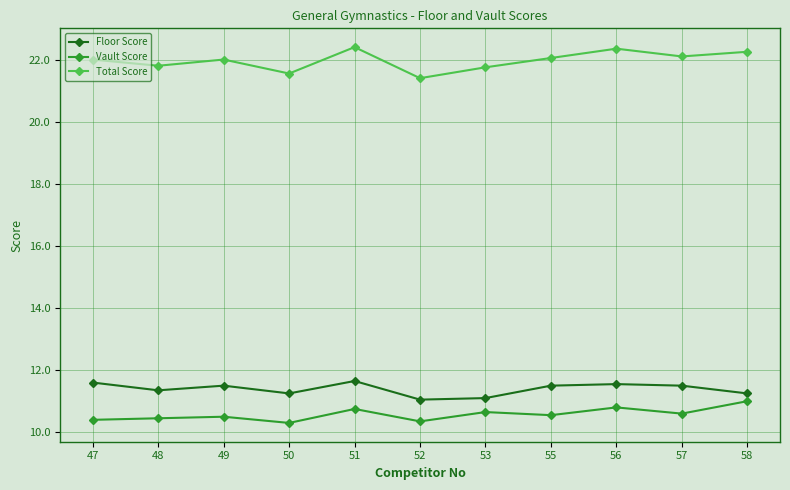

At which category does Floor Score reach its first local peak?

49